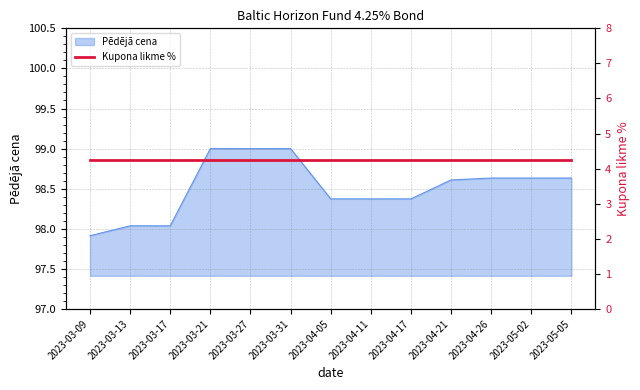

How many lines are shown in the chart?

1